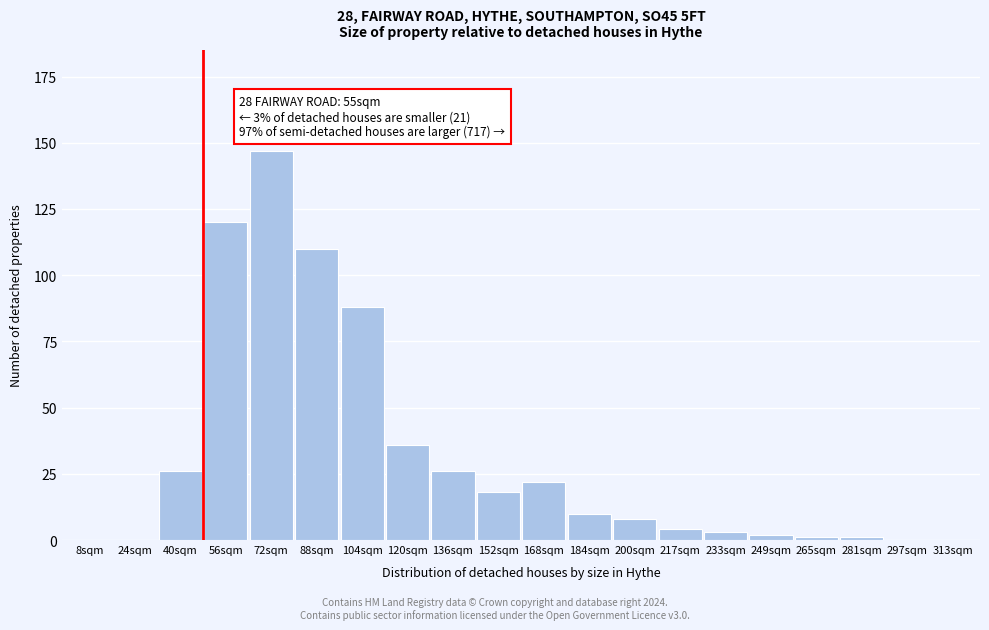

Reading right to left, transcribe all the data shown in this chart.

313sqm=0	297sqm=0	281sqm=1	265sqm=1	249sqm=2	233sqm=3	217sqm=4	200sqm=8	184sqm=10	168sqm=22	152sqm=18	136sqm=26	120sqm=36	104sqm=88	88sqm=110	72sqm=147	56sqm=120	40sqm=26	24sqm=0	8sqm=0